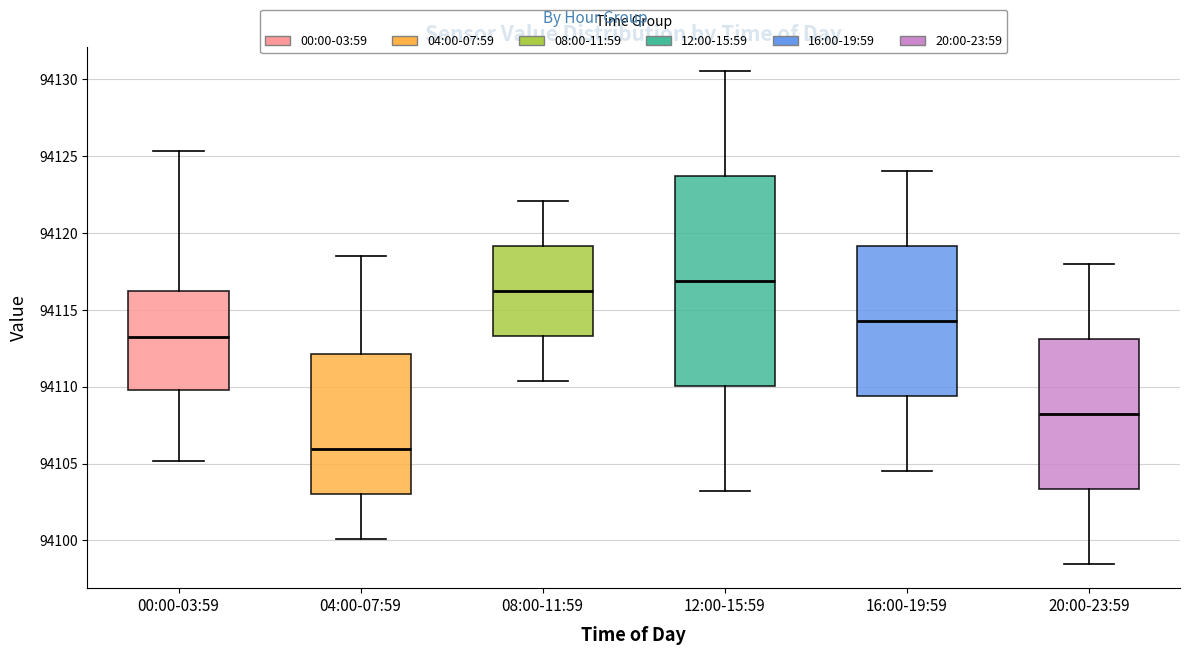

Reading left to right, read every box against the y-axis: the position of its median line, the range the box covers, and the ends of its whiskers. The values are not printed on the chart, so give them approximately, as read against the axis.

00:00-03:59: median 94113.0, box 94110.0 to 94116.0, whiskers 94105.0 to 94125.5
04:00-07:59: median 94106.0, box 94103.0 to 94112.0, whiskers 94100.0 to 94118.5
08:00-11:59: median 94116.5, box 94113.5 to 94119.0, whiskers 94110.5 to 94122.0
12:00-15:59: median 94117.0, box 94110.0 to 94123.5, whiskers 94103.0 to 94130.5
16:00-19:59: median 94114.5, box 94109.5 to 94119.0, whiskers 94104.5 to 94124.0
20:00-23:59: median 94108.5, box 94103.5 to 94113.0, whiskers 94098.5 to 94118.0